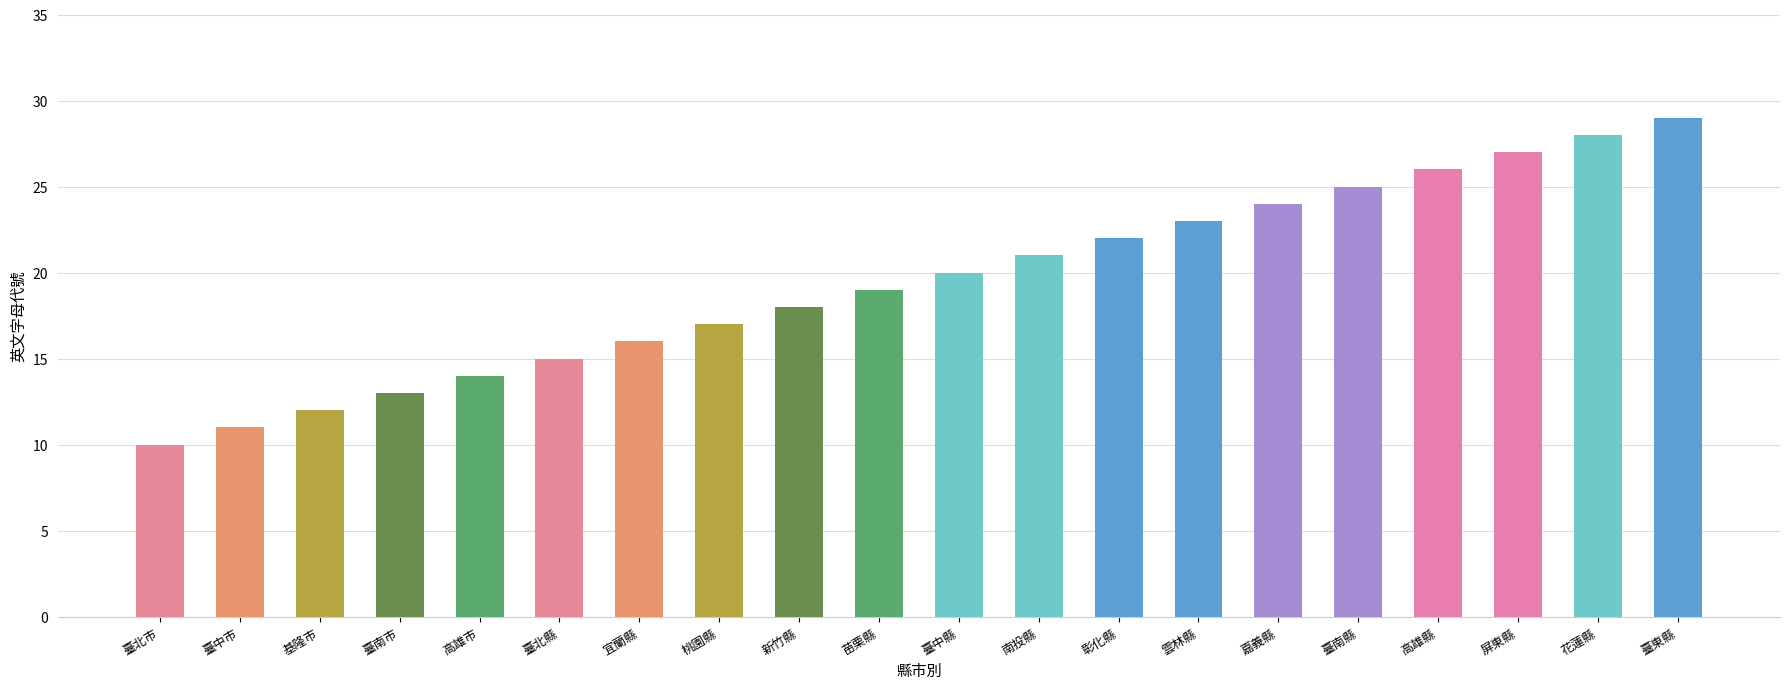

Reading right to left, transcribe all the data shown in this chart.

臺東縣=29	花蓮縣=28	屏東縣=27	高雄縣=26	臺南縣=25	嘉義縣=24	雲林縣=23	彰化縣=22	南投縣=21	臺中縣=20	苗栗縣=19	新竹縣=18	桃園縣=17	宜蘭縣=16	臺北縣=15	高雄市=14	臺南市=13	基隆市=12	臺中市=11	臺北市=10